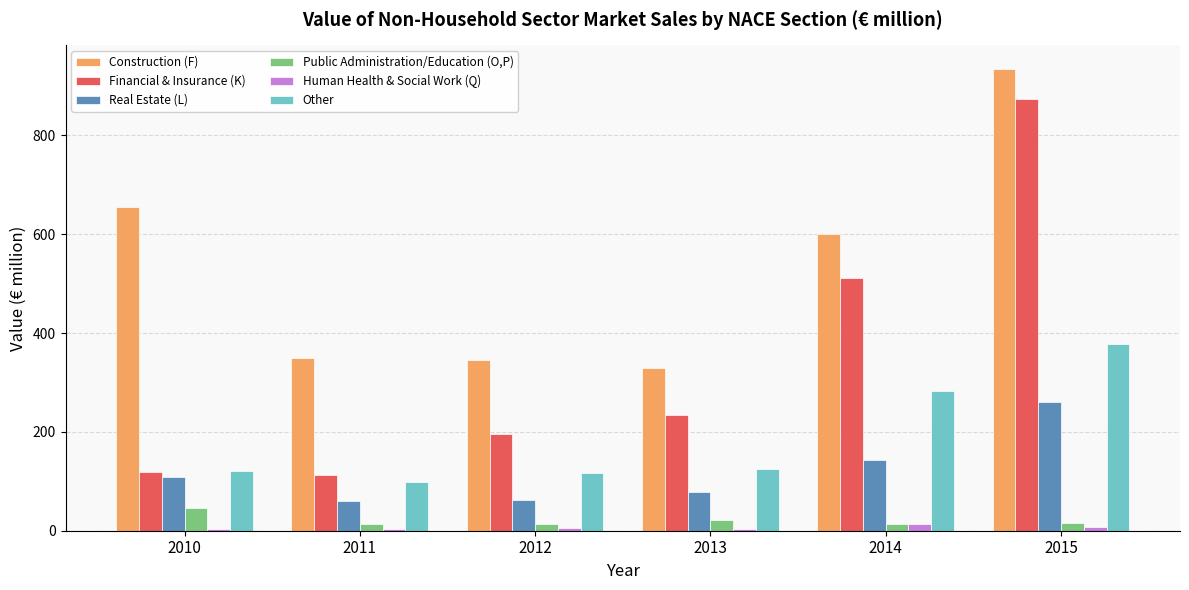

Is the value of Financial & Insurance (K) at 2015 greater than the value of Construction (F) at 2015?

No